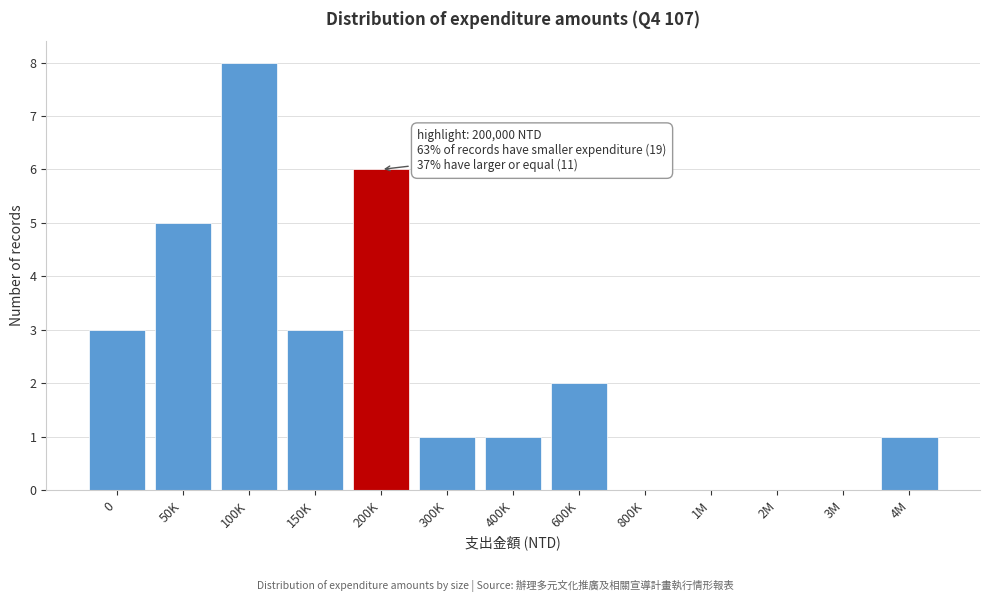

Reading right to left, extract all data points from this chart.

4M=1	3M=0	2M=0	1M=0	800K=0	600K=2	400K=1	300K=1	200K=6	150K=3	100K=8	50K=5	0=3